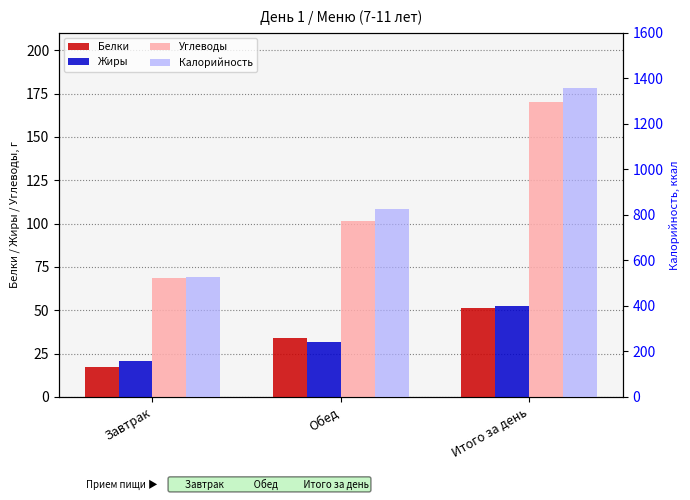

What is the average value of the Белки series?

34.3